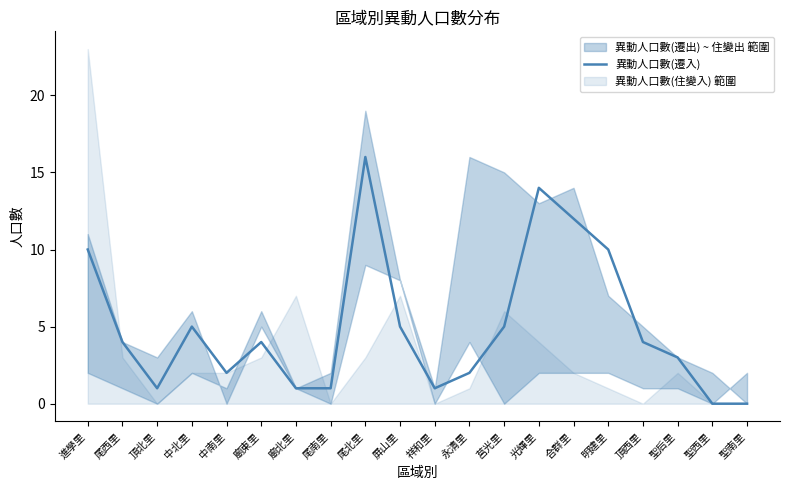

Which category has the lowest value across all series?

聖西里